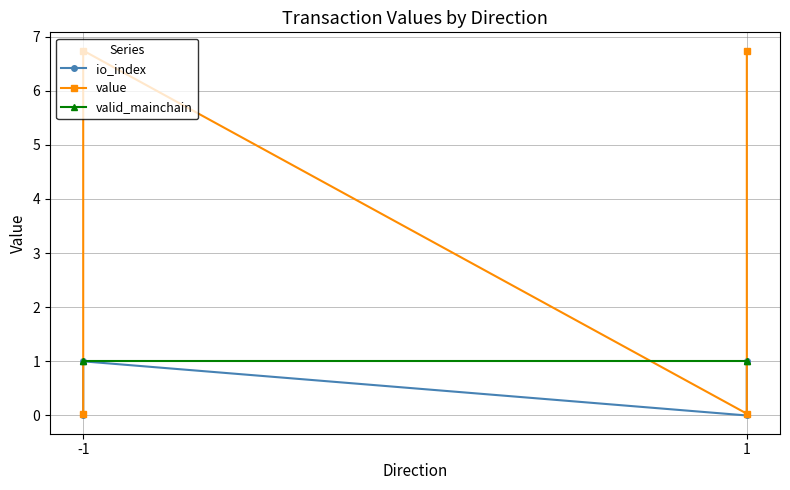

How many lines are shown in the chart?

3